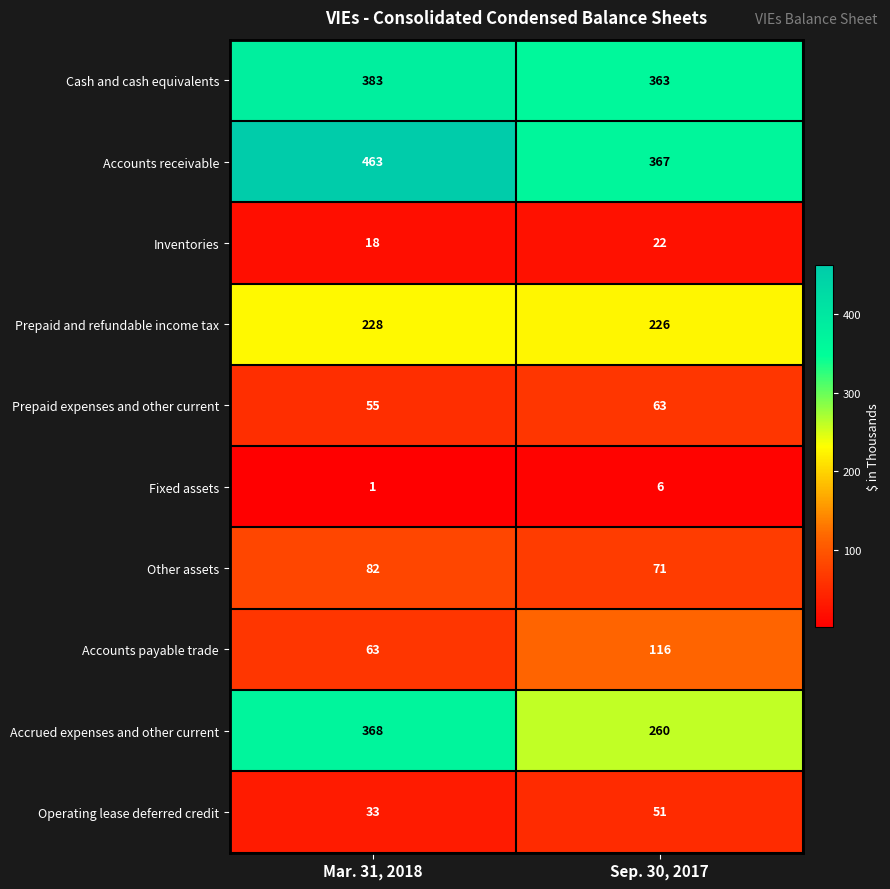

Between Mar. 31, 2018 and Sep. 30, 2017, which series saw the biggest shift?

Accrued expenses and other current